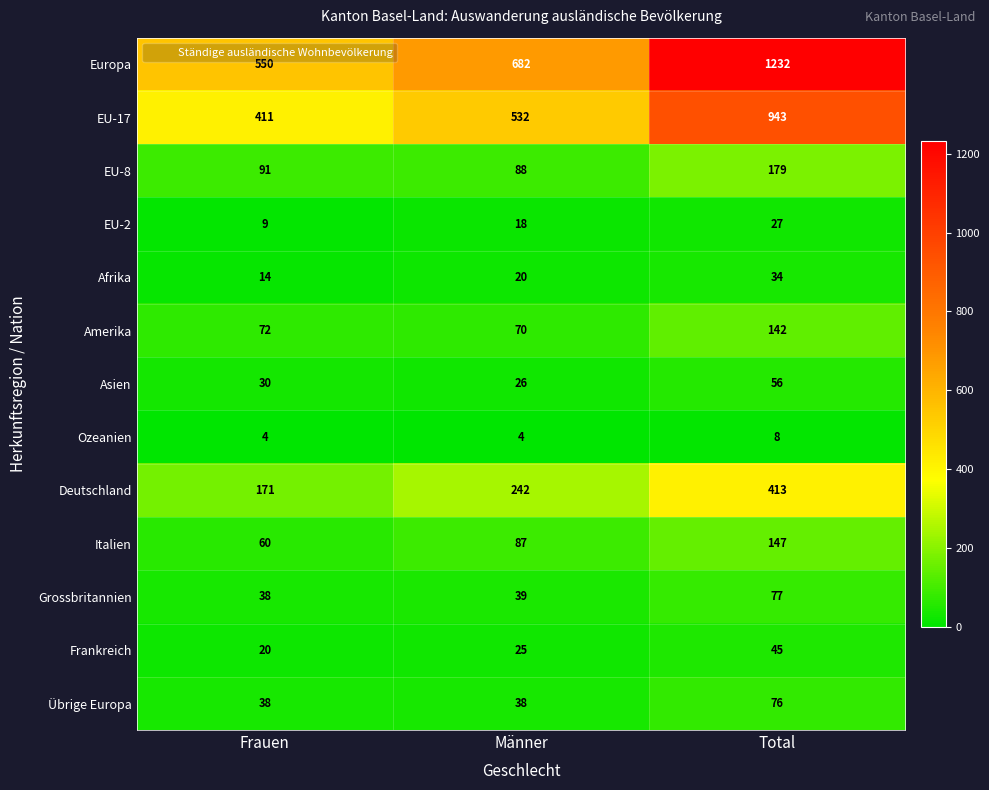

Is it true that Frankreich equals 25 at Männer?

True